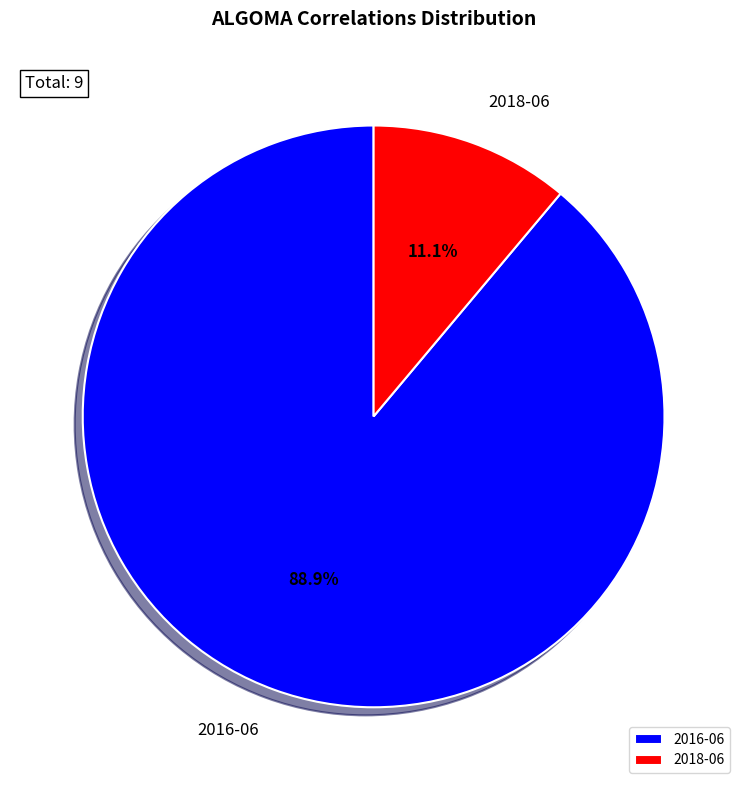

Is it true that 2018-06 is 23% of the pie?

False